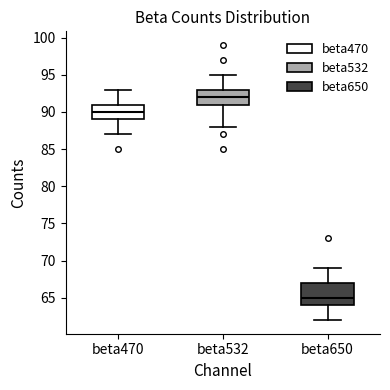

Which box has the highest median line?

beta532